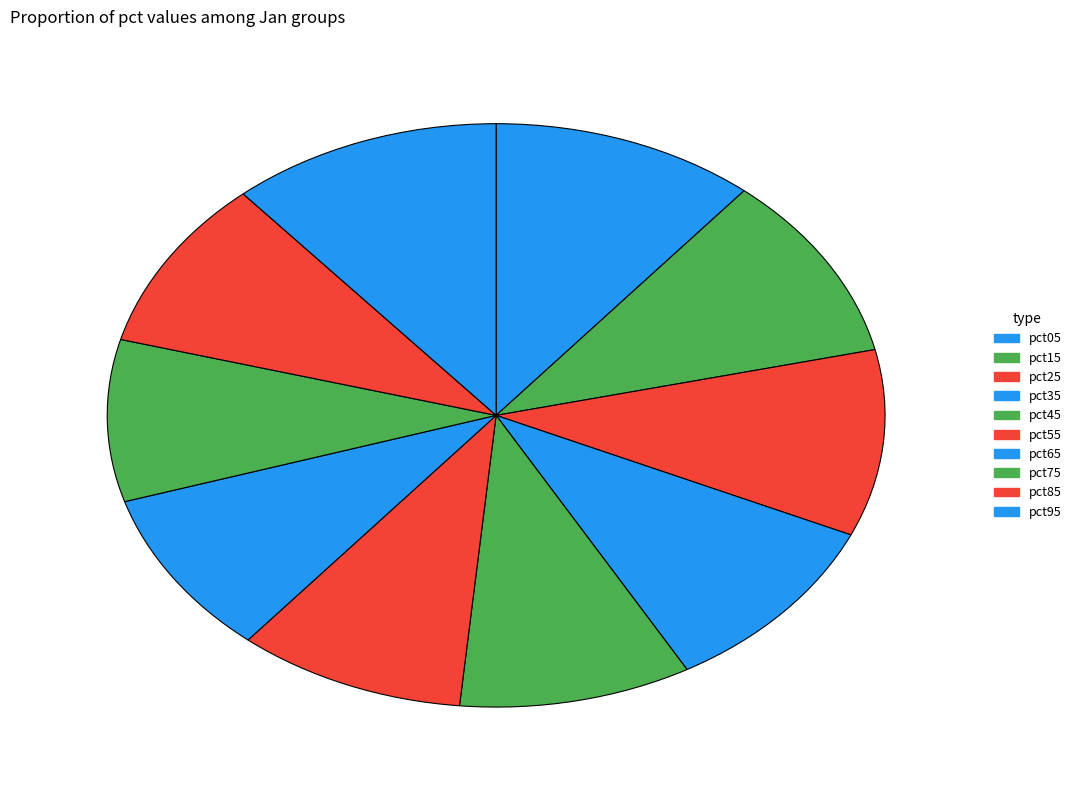

Does any single category account for the majority?

No